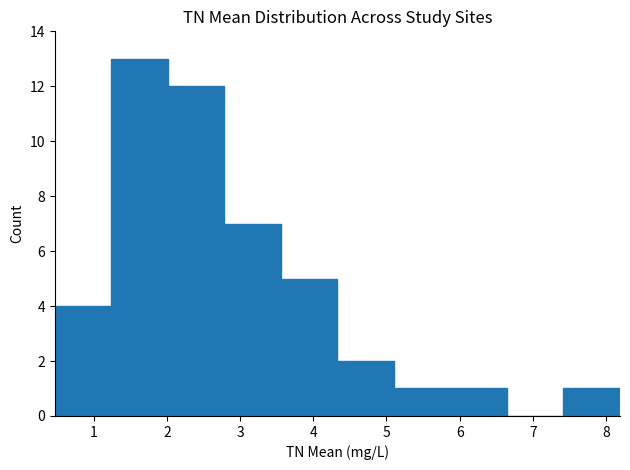

How tall is the bar that spans 2.0 to 2.8 on the x-axis? Neither the bar edges nor the heights are printed on the chart, so give them approximately, as read against the axes.

12